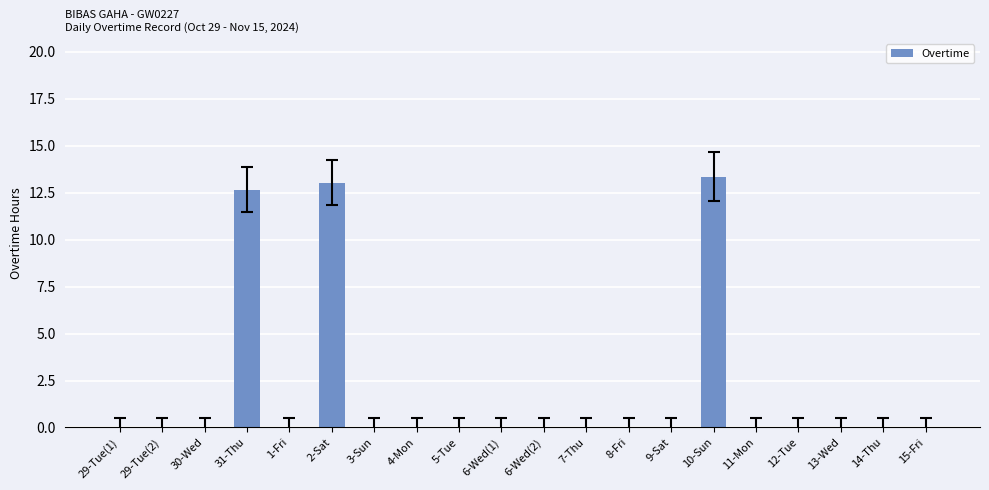

Is it true that the value at 13-Wed is -5.1?

False